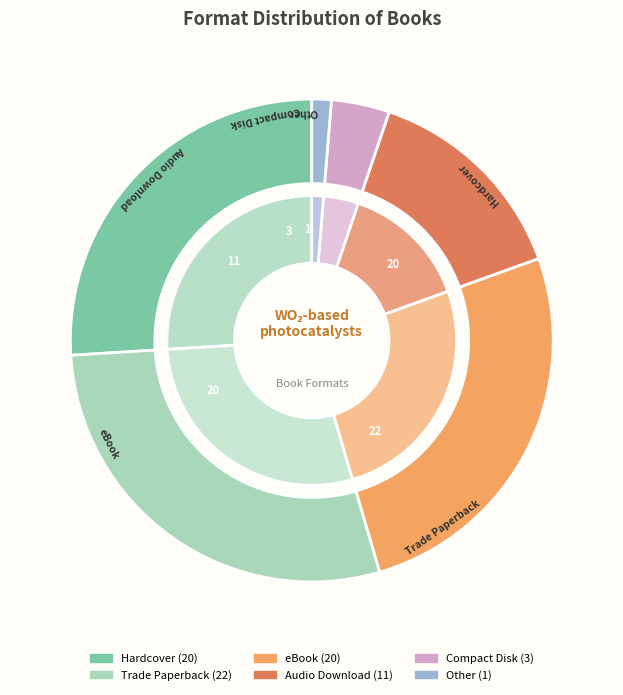

Rank the categories by value from lowest to highest.

Other, Compact Disk, Audio Download, Hardcover, eBook, Trade Paperback